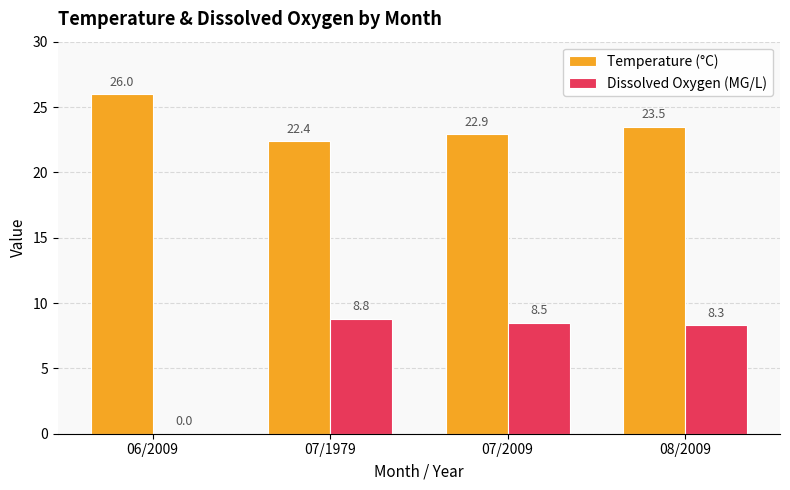

Which label corresponds to the largest value in the chart?

06/2009